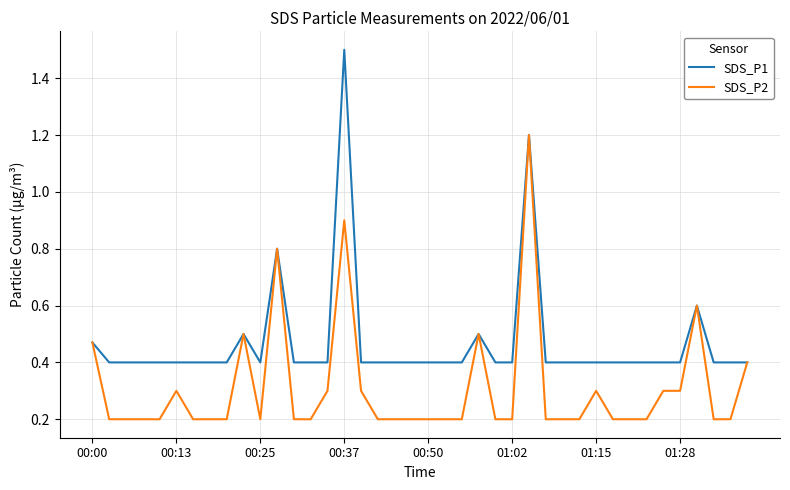

Which series has the widest spread of values?

SDS_P1